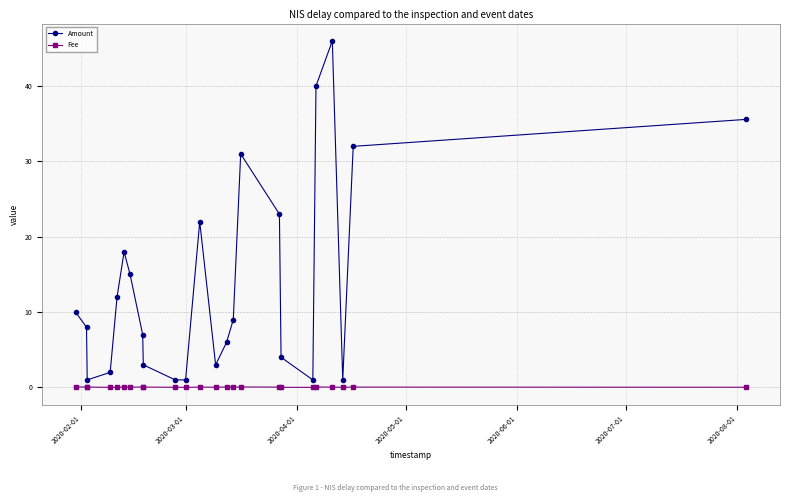

True or false: Amount and Fee intersect in this chart.

False